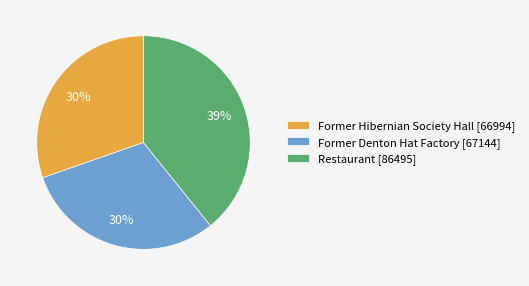

What percentage is the Restaurant slice, to the nearest percent?

39%